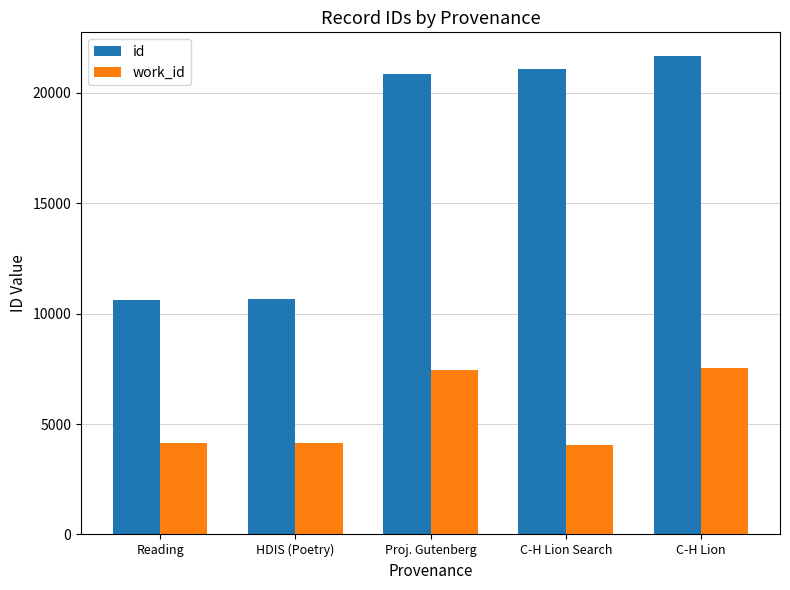

What is the spread (max minus min) of values at Reading?

6487